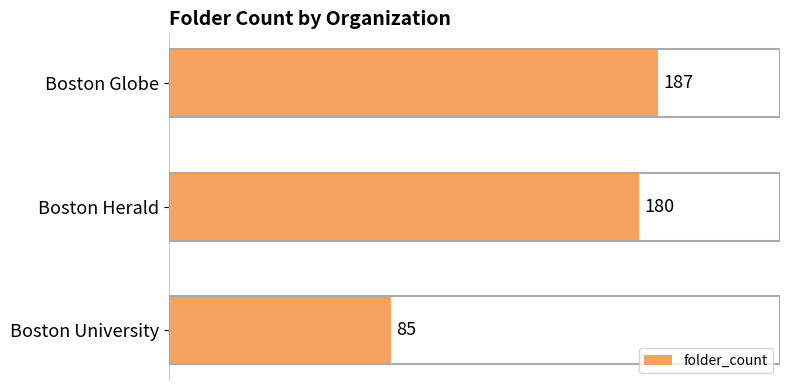

Reading top to bottom, extract all data points from this chart.

Boston Globe=187	Boston Herald=180	Boston University=85